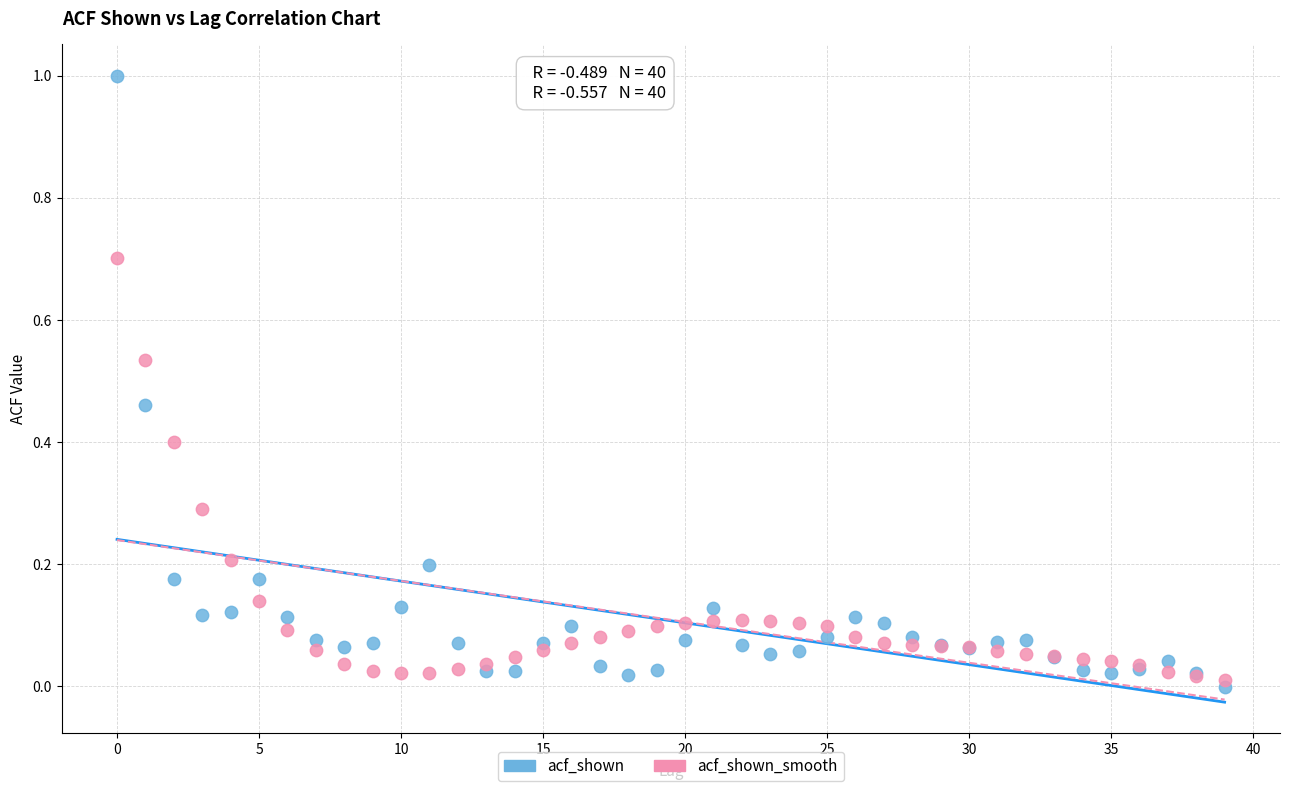

Which series contains the highest Y value?

acf_shown